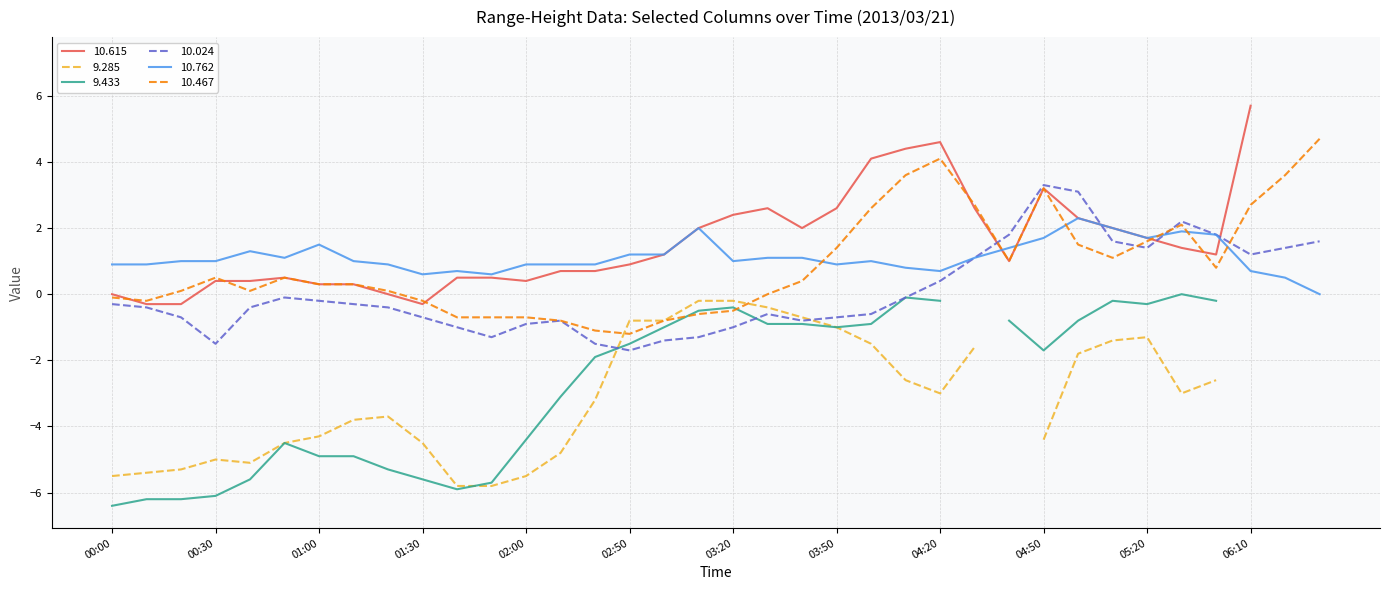

The value of 10.024 at 06:10 is 0.5. True or false?

False